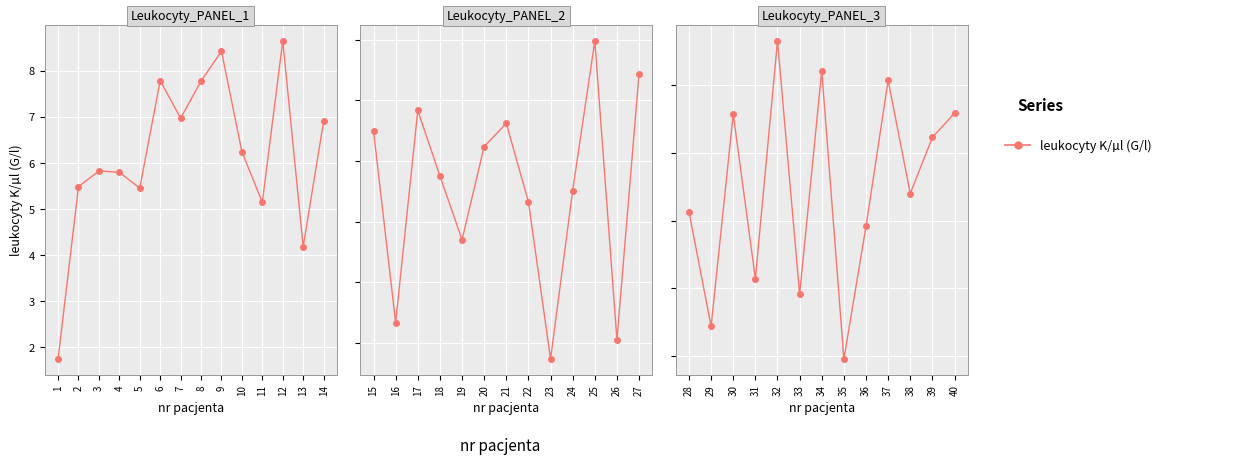

What is the greatest value displayed?

9.6